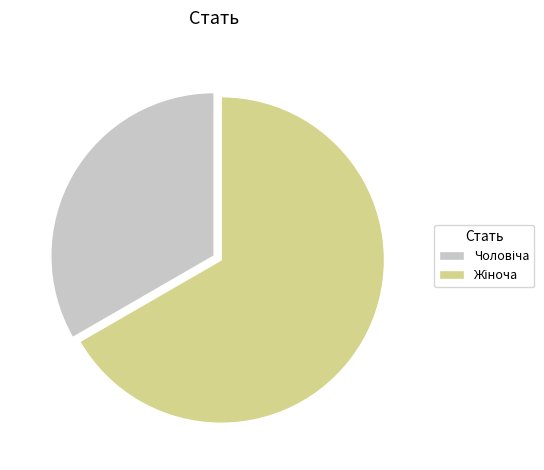

Does any single category account for the majority?

Yes